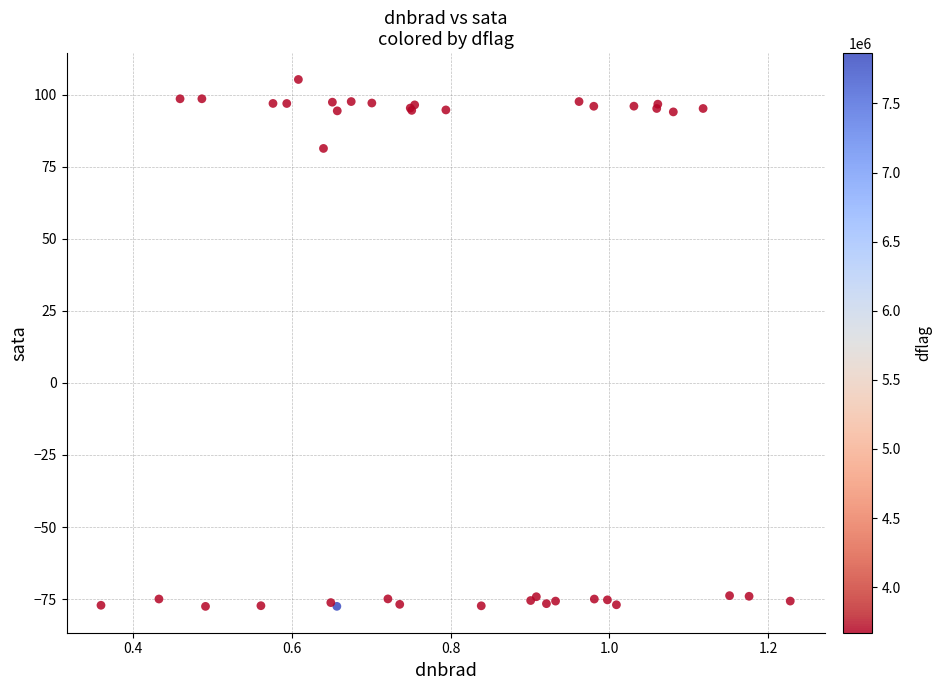

What Y value in the scatter plot is closest to 13?

81.3